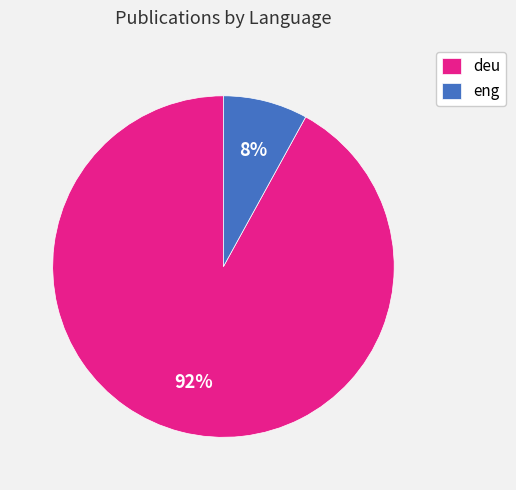

Which has a higher value, eng or deu?

deu